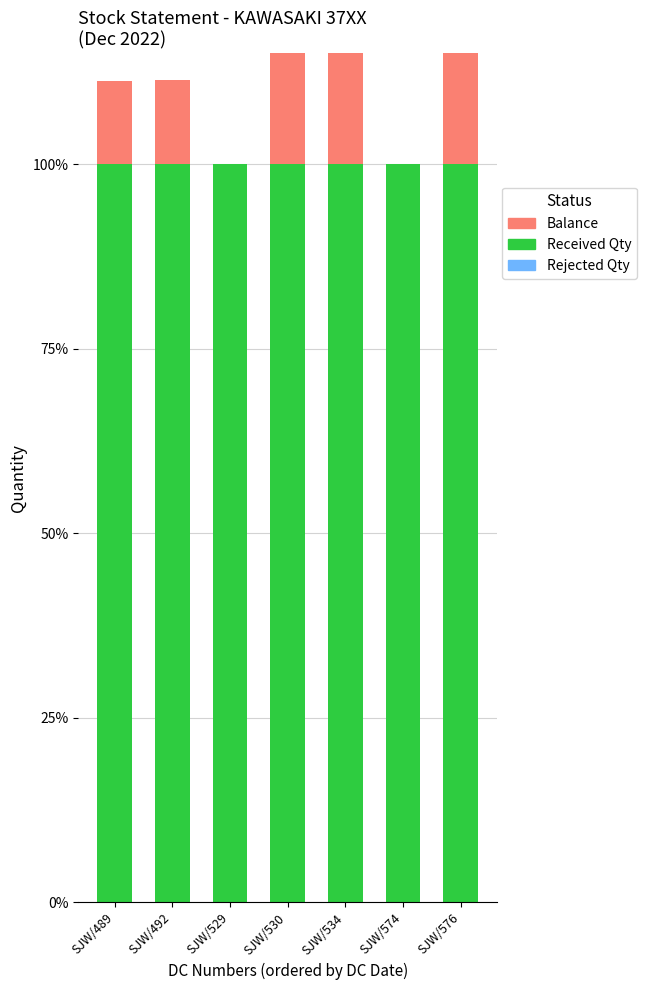

What is the total value across all series at SJW/530?

131.4